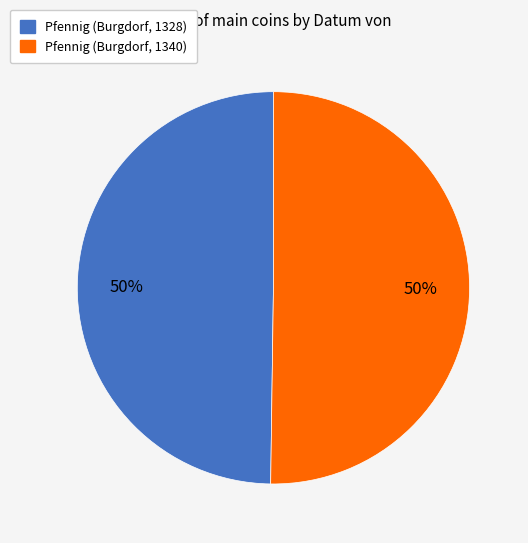

What is the ratio of the value at Pfennig (Burgdorf, 1340) to the value at Pfennig (Burgdorf, 1328)?

1.0